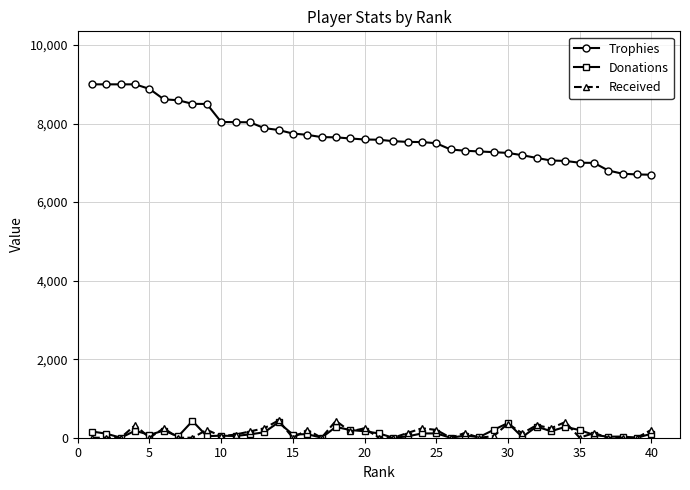

True or false: Trophies and Donations cross at least once.

False